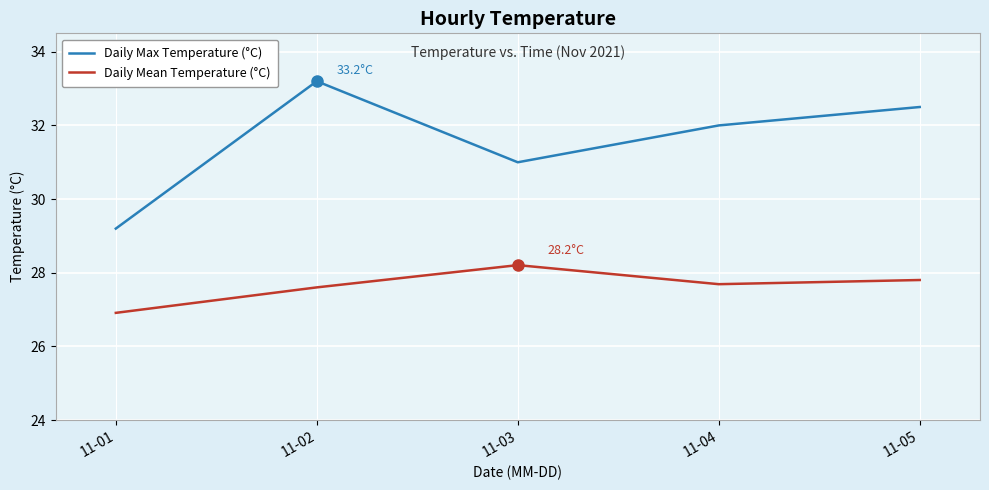

Reading left to right, list all the values displayed in this chart.

Daily Max Temperature (°C): 11-01=29.2	11-02=33.2	11-03=31.0	11-04=32.0	11-05=32.5
Daily Mean Temperature (°C): 11-01=26.9	11-02=27.6	11-03=28.2	11-04=27.7	11-05=27.8